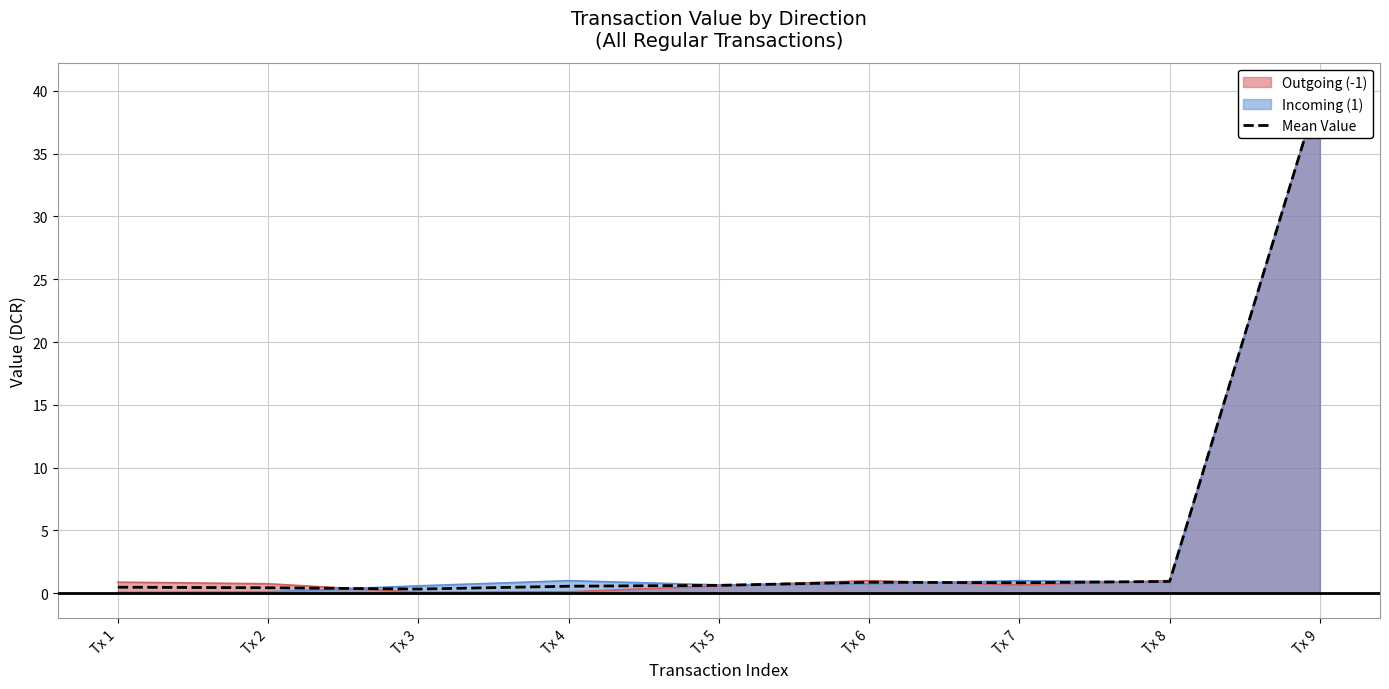

What is the change in value from Tx 1 to Tx 7?

+0.4